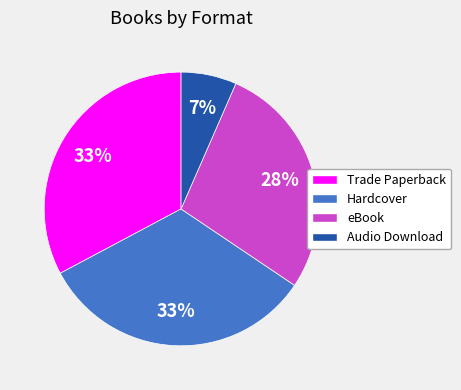

What is the smallest slice in the pie chart?

Audio Download